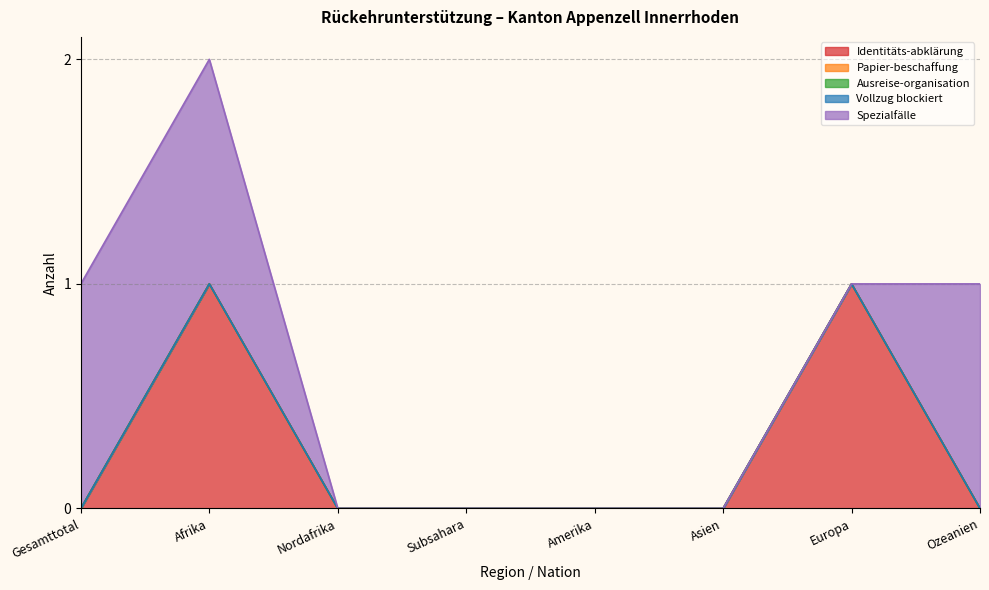

True or false: Vollzug blockiert has more than 1 points higher than both neighbors.

False